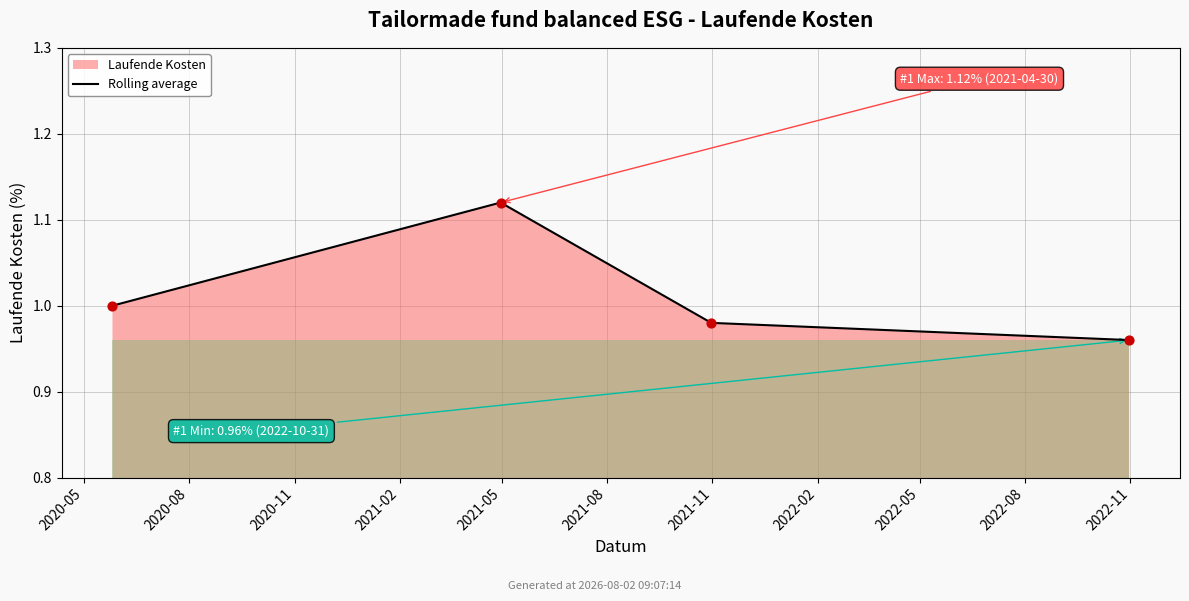

Approximately how many times larger is the value at 2020-11 compared to 2020-05?

1.0